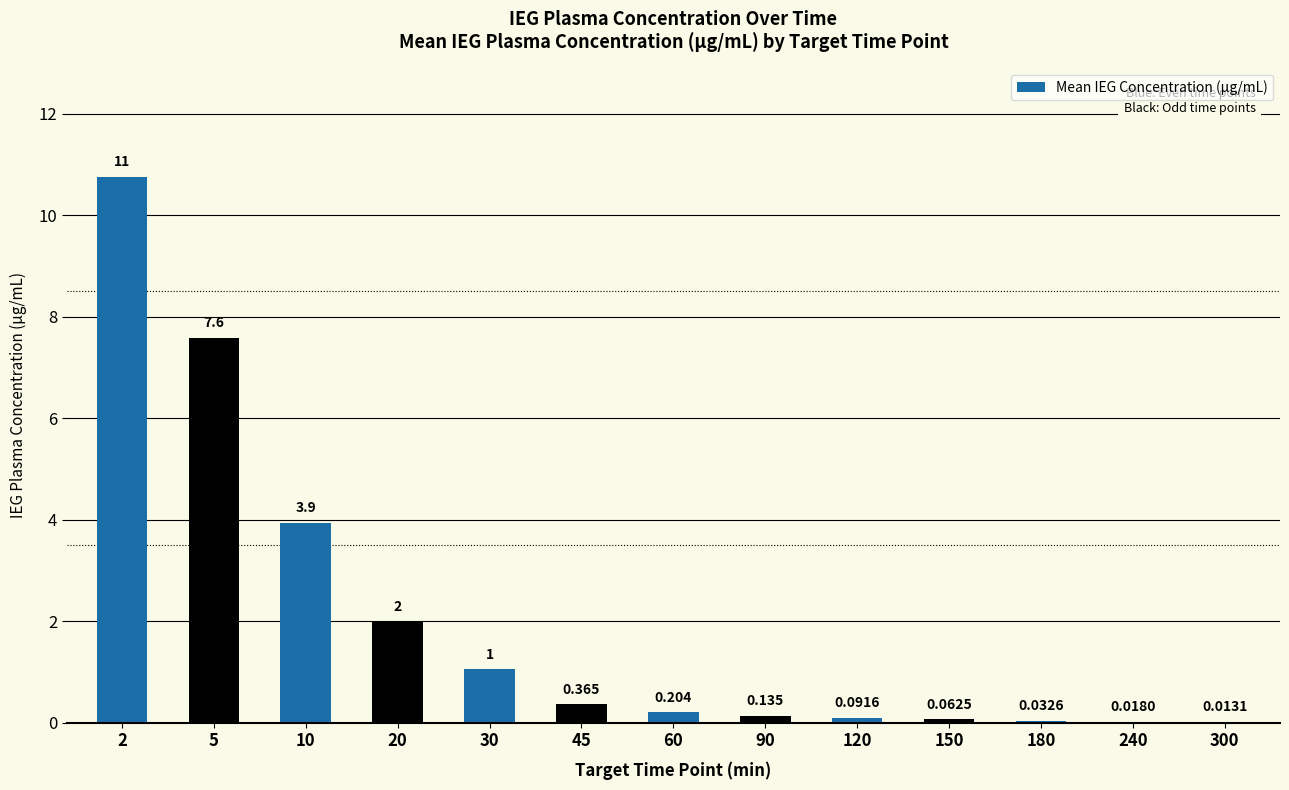

Are the bars horizontal?

No